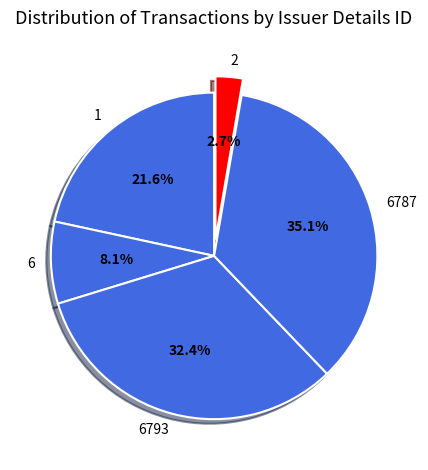

How many segments does this pie chart have?

5